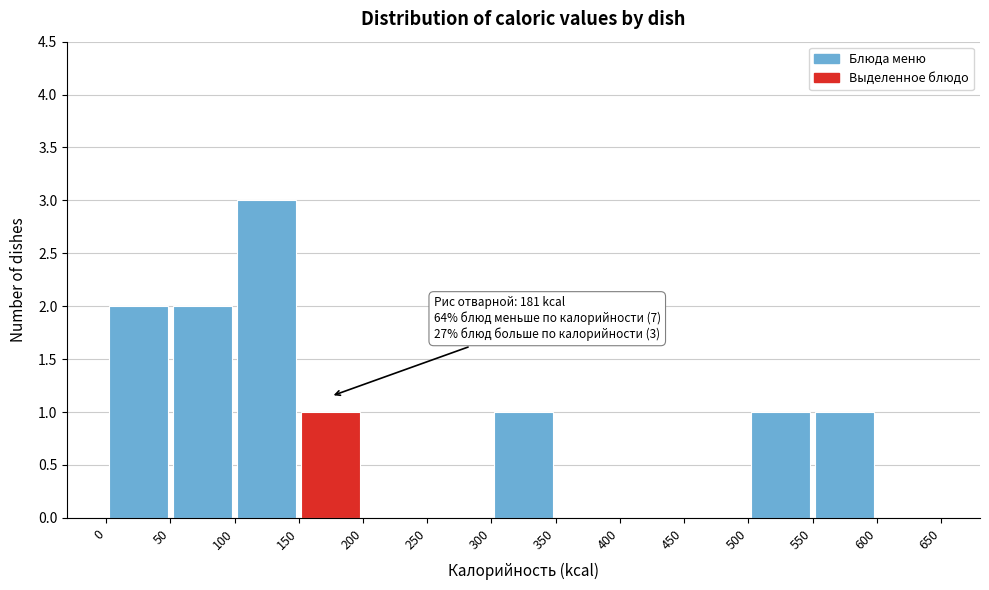

Over which range of the x-axis is the bar tallest?

100 to 150